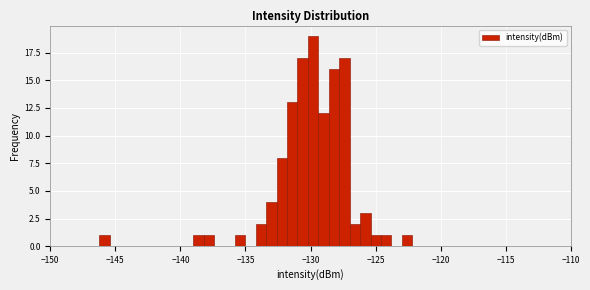

Around what value on the x-axis is the tallest bar? Give the approximate position of its centre, as read against the axis.

-130.0